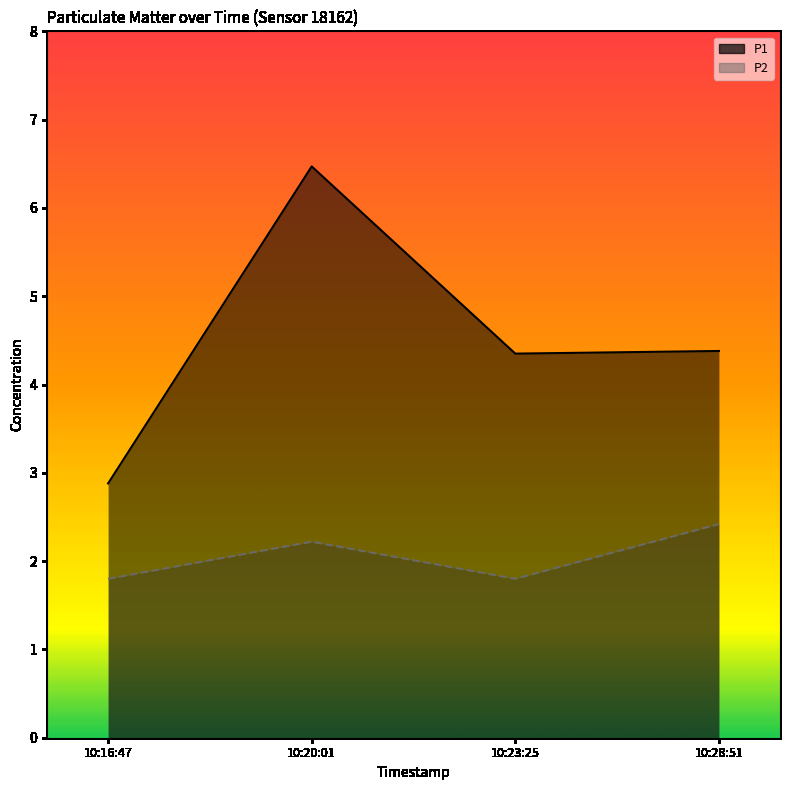

Reading left to right, what are all the values shown in this chart?

P1: 2.9	6.5	4.3	4.4
P2: 1.8	2.2	1.8	2.4